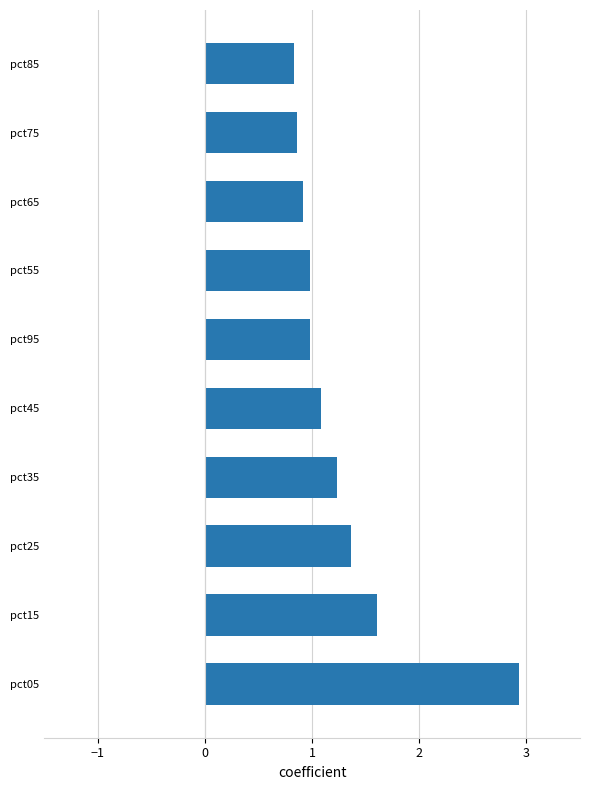

Reading bottom to top, extract all data points from this chart.

2.9	1.6	1.4	1.2	1.1	1.0	1.0	0.9	0.9	0.8